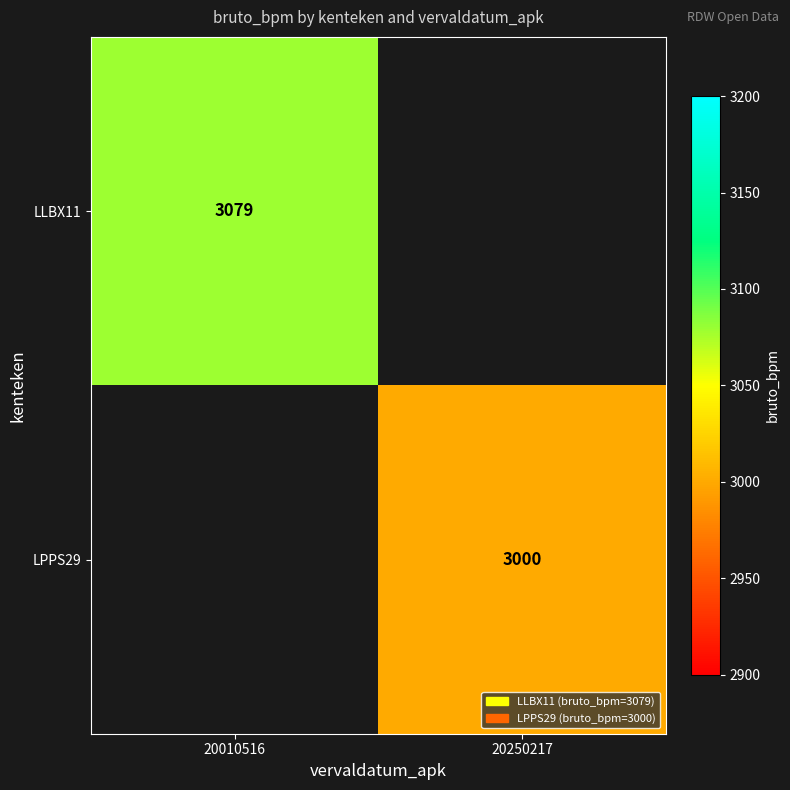

At which category does the chart reach its minimum across all series?

20250217